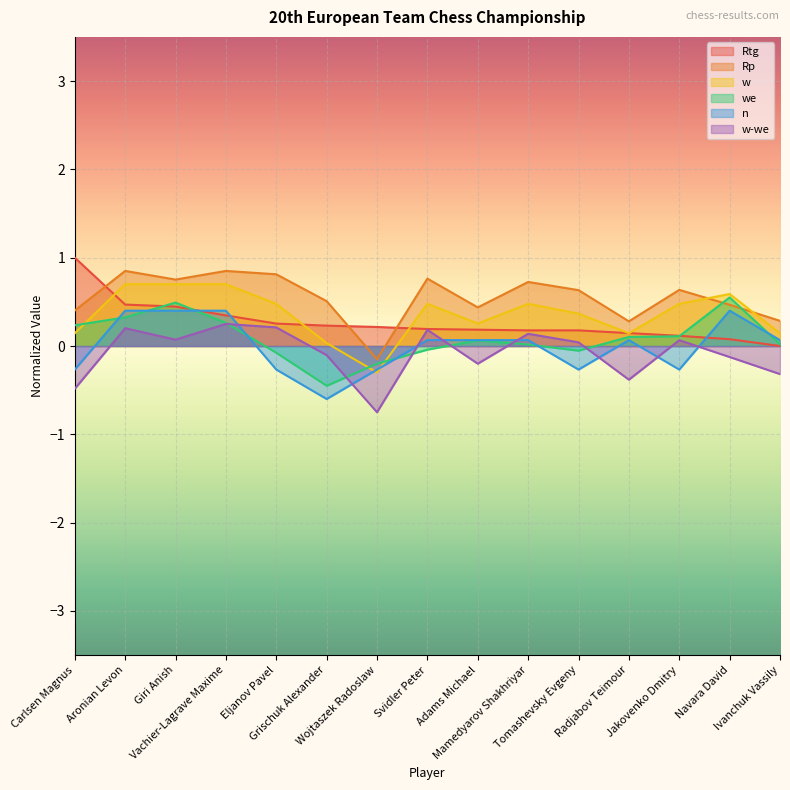

What is the label of the 11th point from the left?

Tomashevsky Evgeny